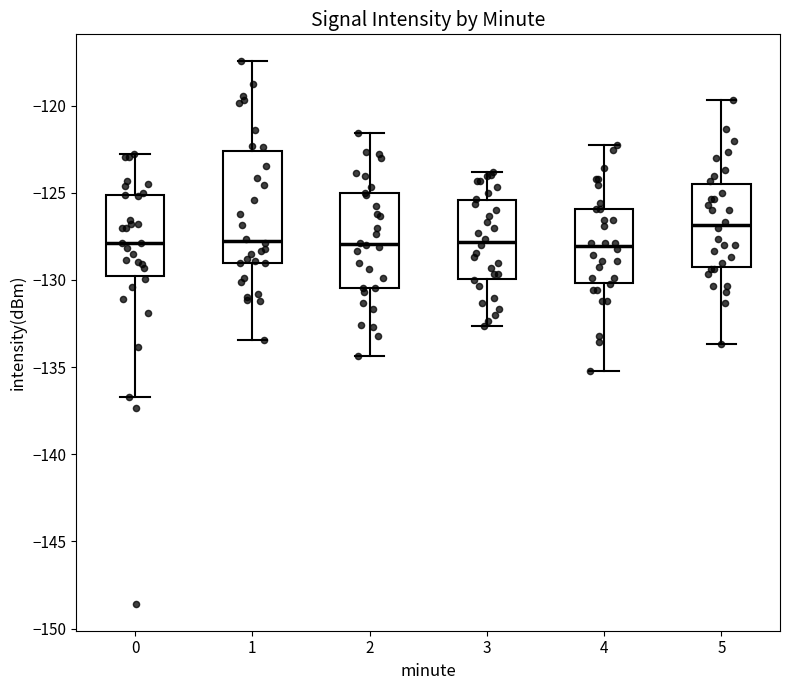

Where is the upper edge of the box at x = 2 on the y-axis? The values are not printed on the chart, so give them approximately, as read against the axis.

-125.0